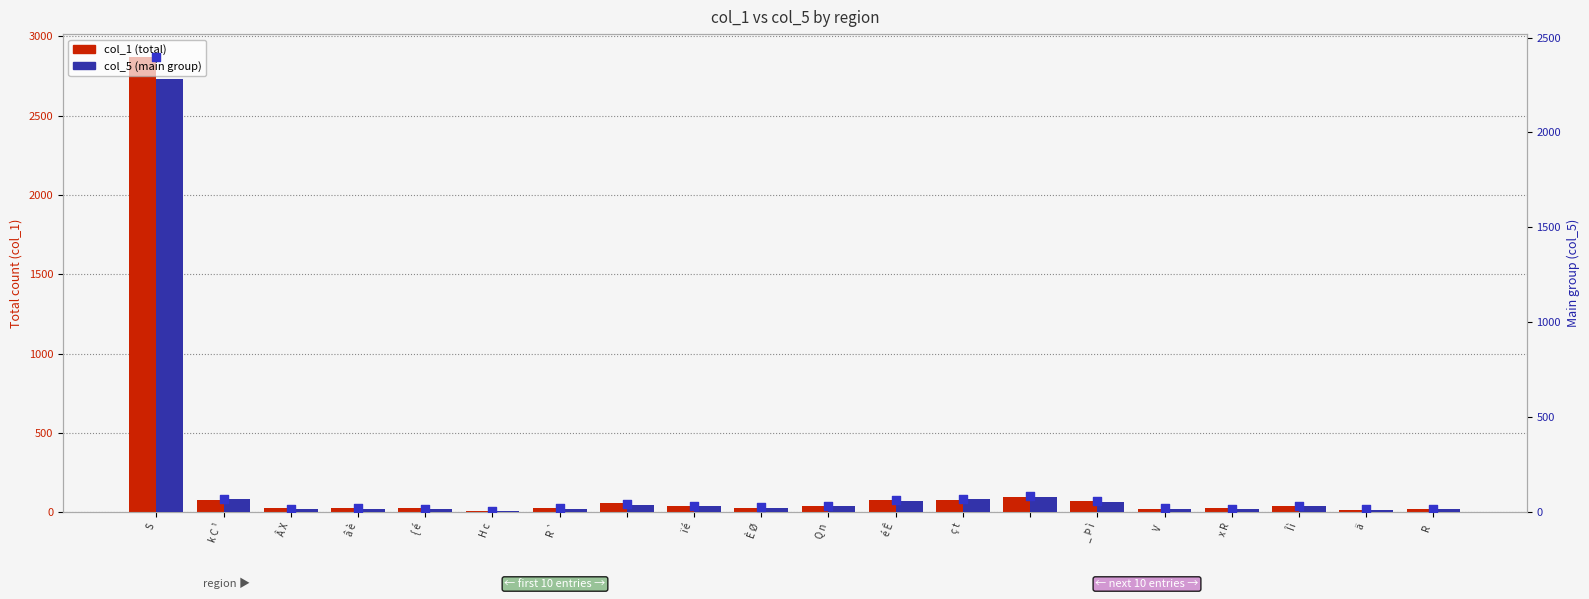

At which category is the sum across all series the highest?

S